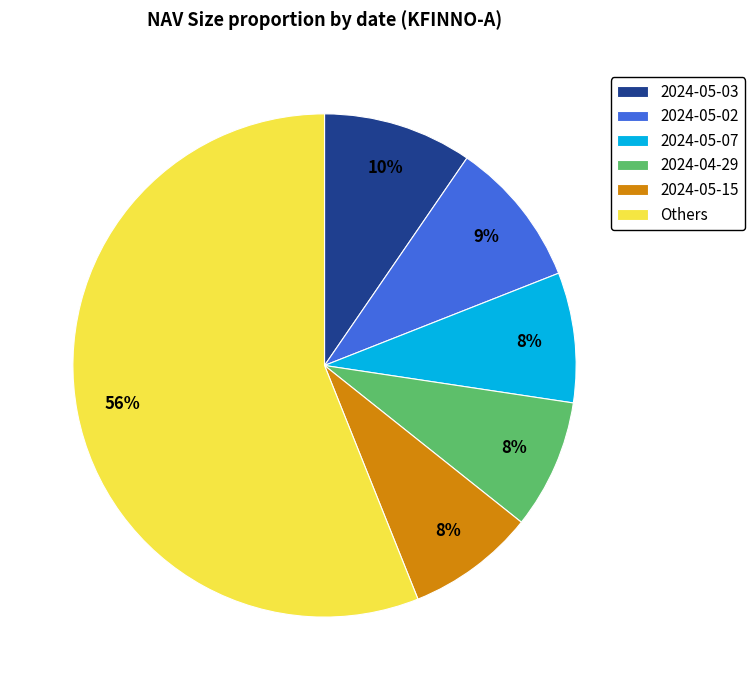

Approximately how many times larger is the value at 2024-05-02 compared to 2024-05-15?

1.1